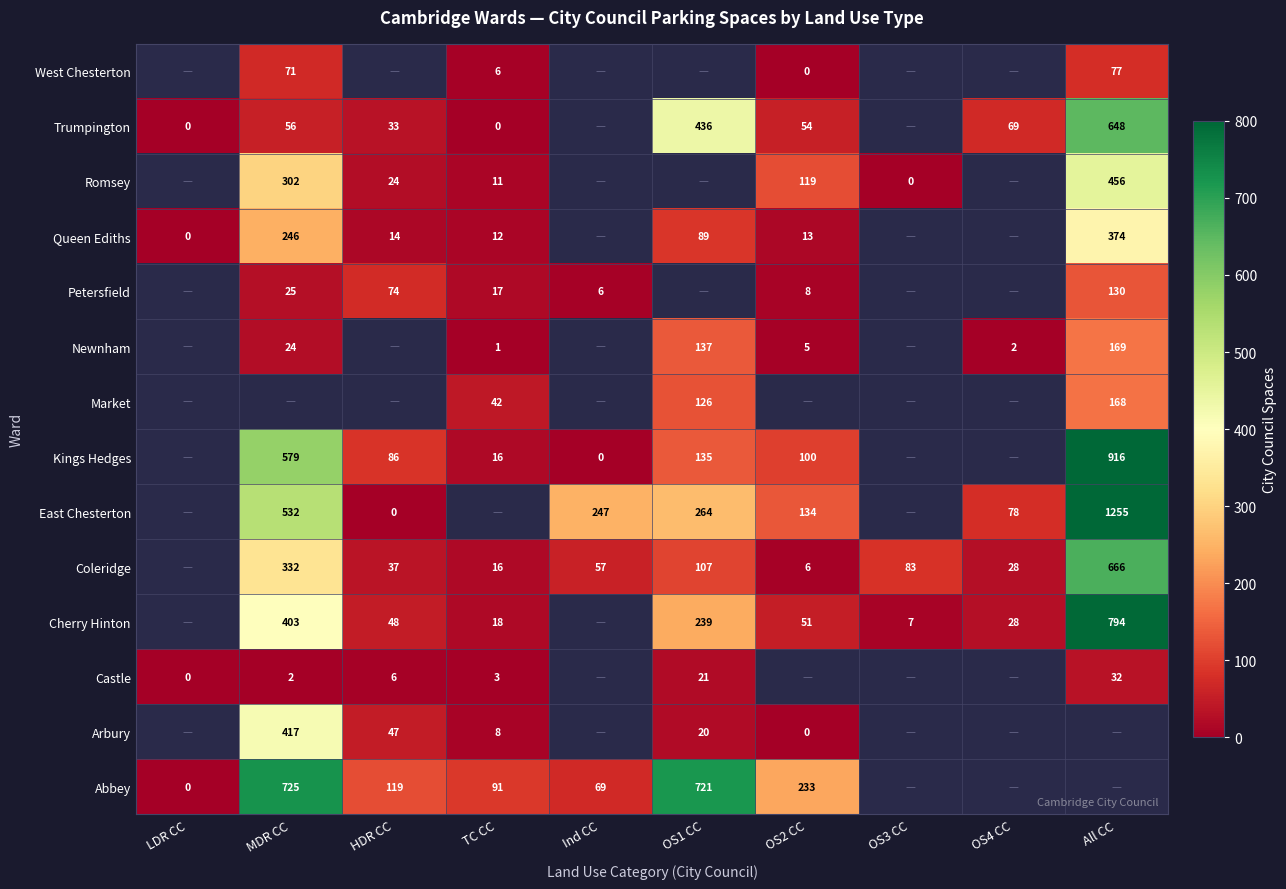

At how many categories does at least one series exceed 615?

3